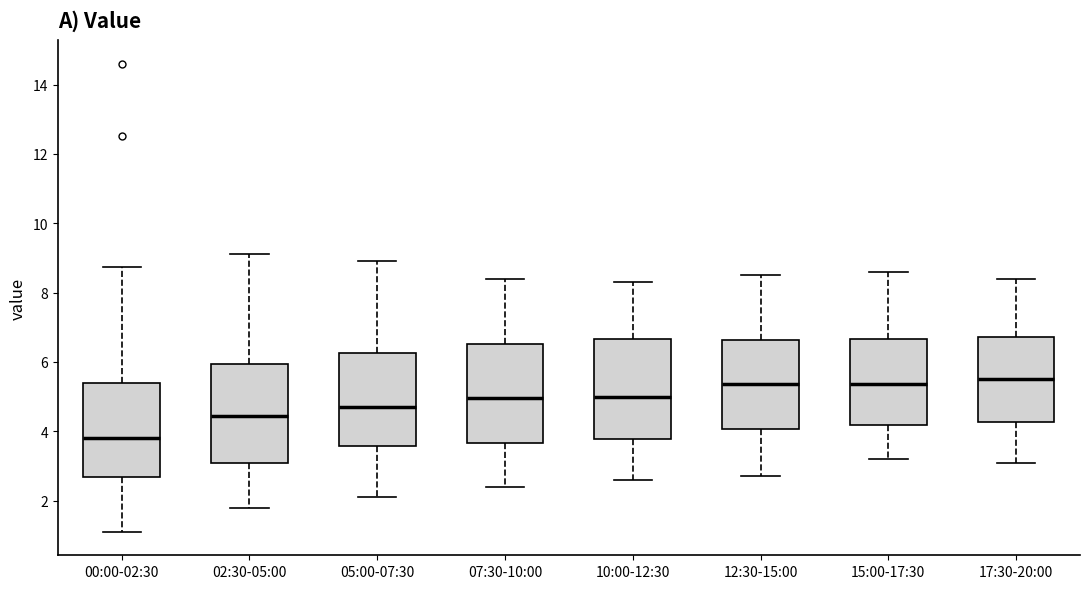

Where is the upper edge of the box for 10:00-12:30 on the y-axis? The values are not printed on the chart, so give them approximately, as read against the axis.

6.6